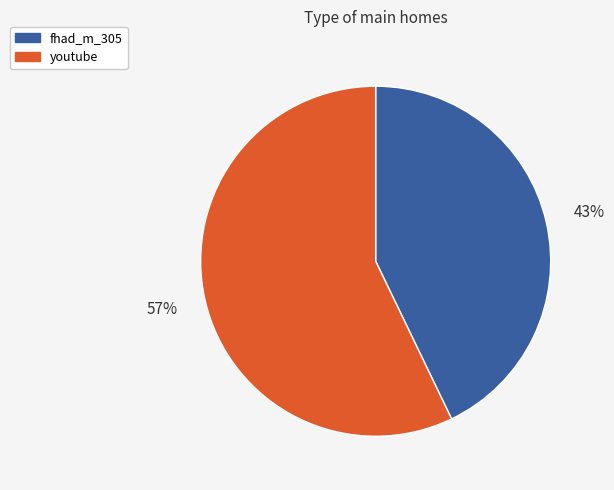

The fhad_m_305 slice represents 32% of the pie. True or false?

False